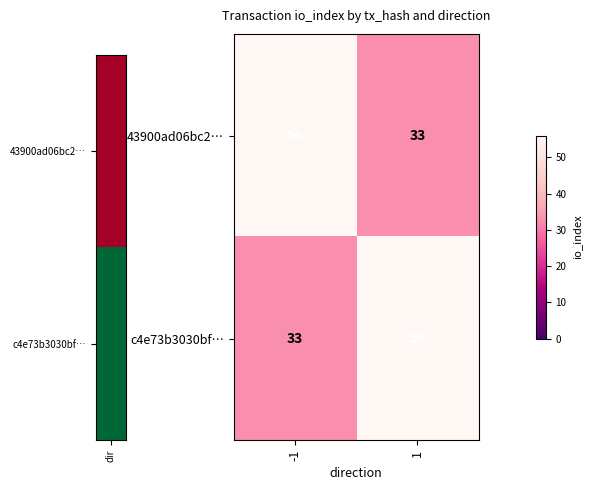

What is the spread (max minus min) of values at 1?

23